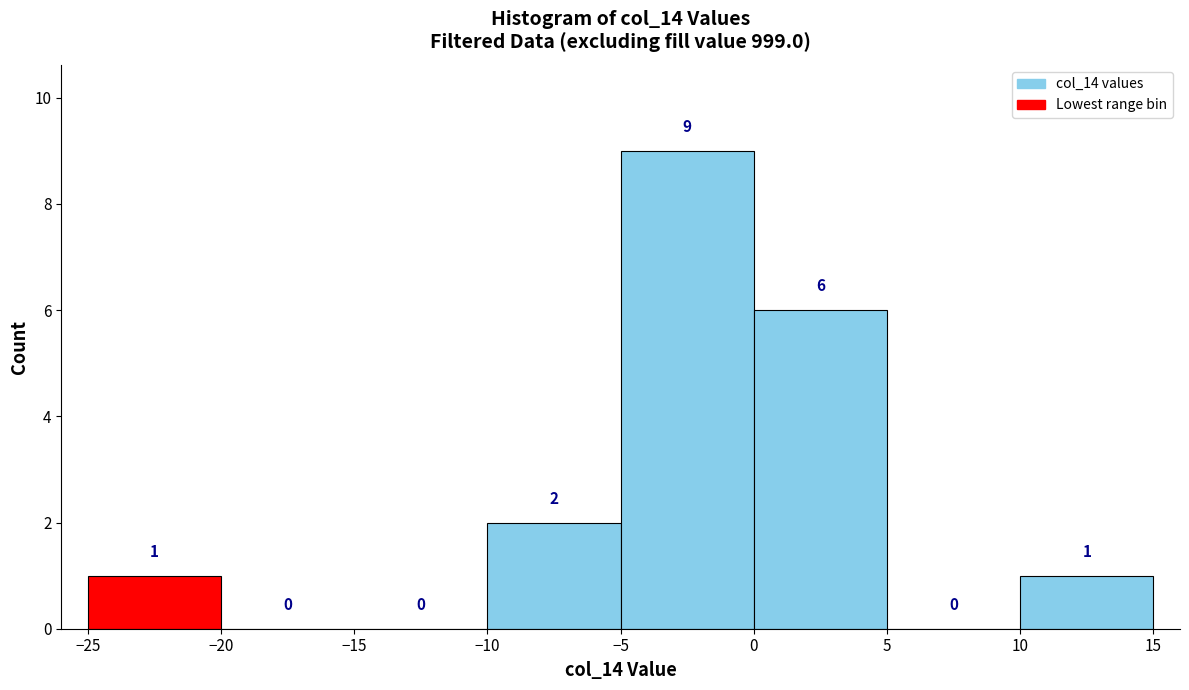

Reading left to right, list every bar in this chart as the range it spans on the x-axis followed by its height.

-25 to -20: 1
-20 to -15: 0
-15 to -10: 0
-10 to -5: 2
-5 to 0: 9
0 to 5: 6
5 to 10: 0
10 to 15: 1